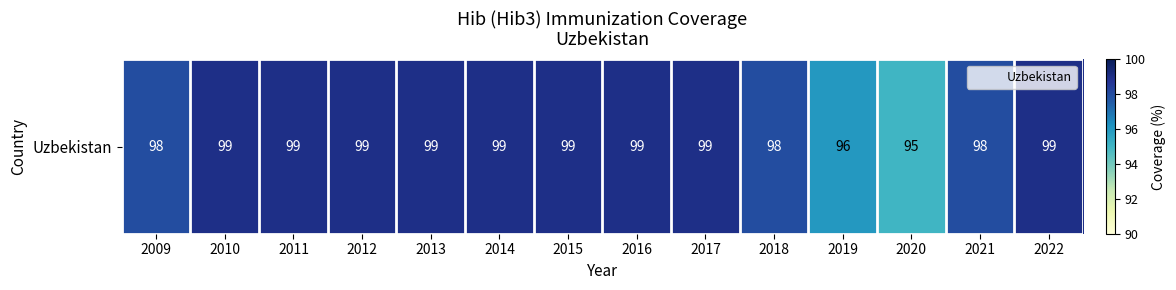

At which category does the chart reach its peak across all series?

2010